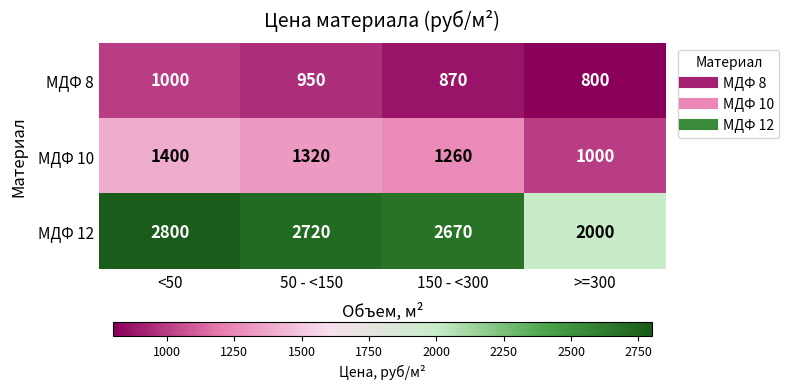

True or false: МДФ 8 has a value of 950 at 50 - <150.

True